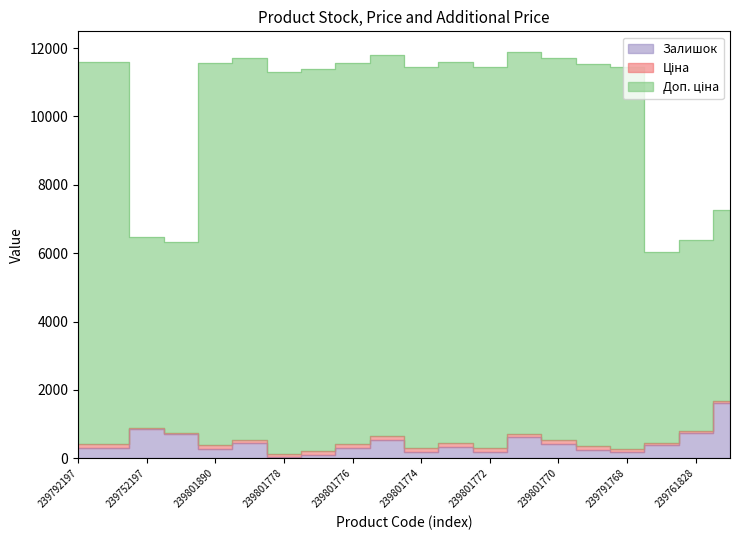

What is the value of the Залишок point at the 5th from the left?

269